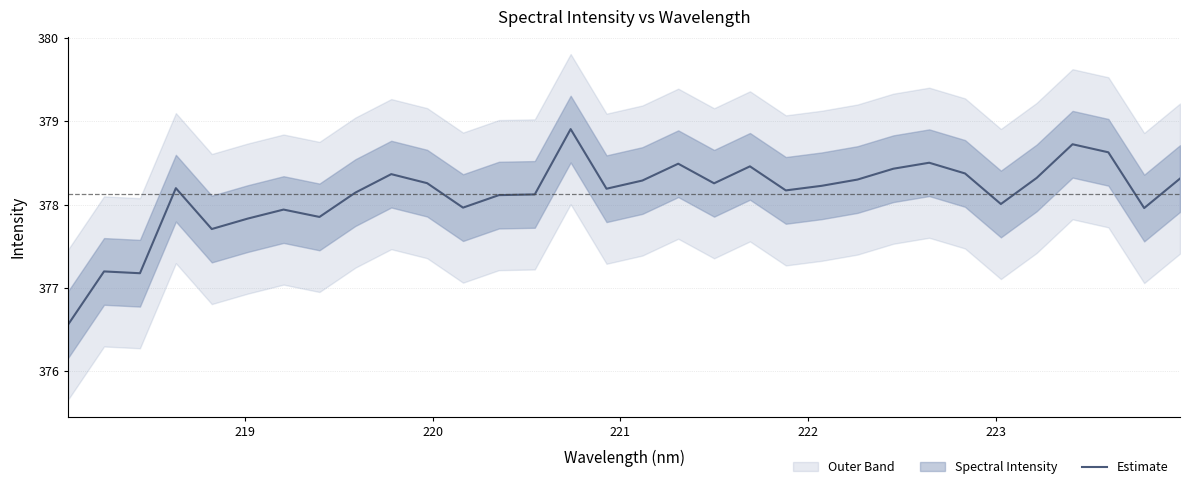

Does the chart have visible grid lines?

Yes